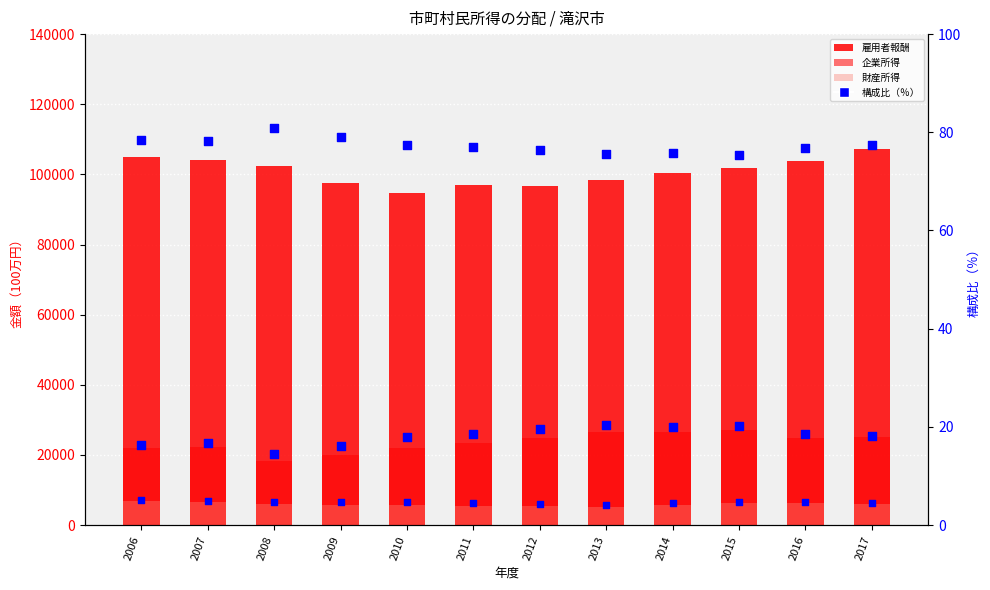

Which series reaches the minimum Y coordinate?

財産所得 構成比